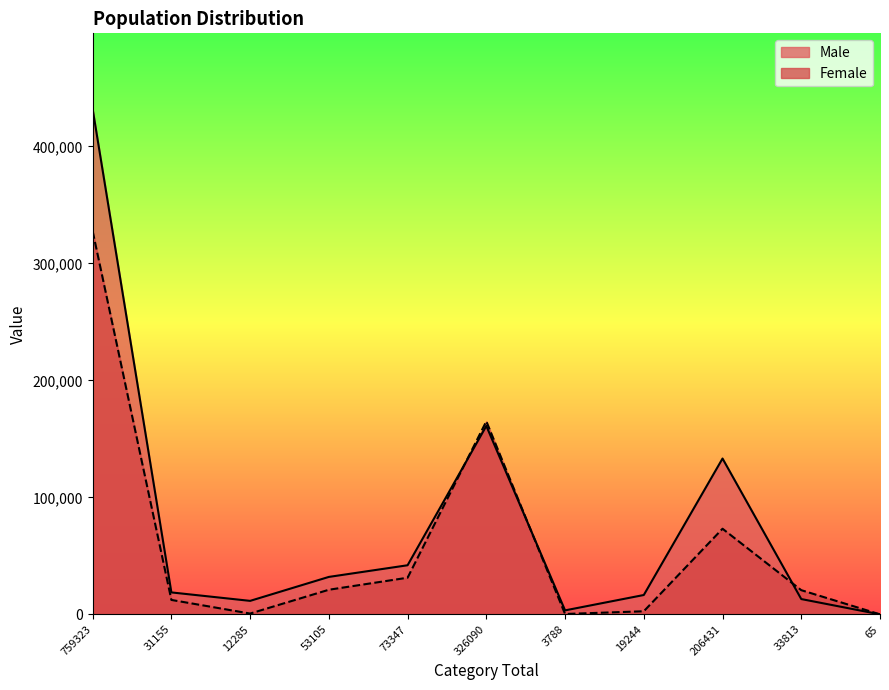

Reading left to right, what are all the values shown in this chart?

Male: 431822	18789	11565	32037	42000	161071	3432	16570	133217	13110	31
Female: 327501	12366	720	21068	31347	165019	356	2674	73214	20703	34